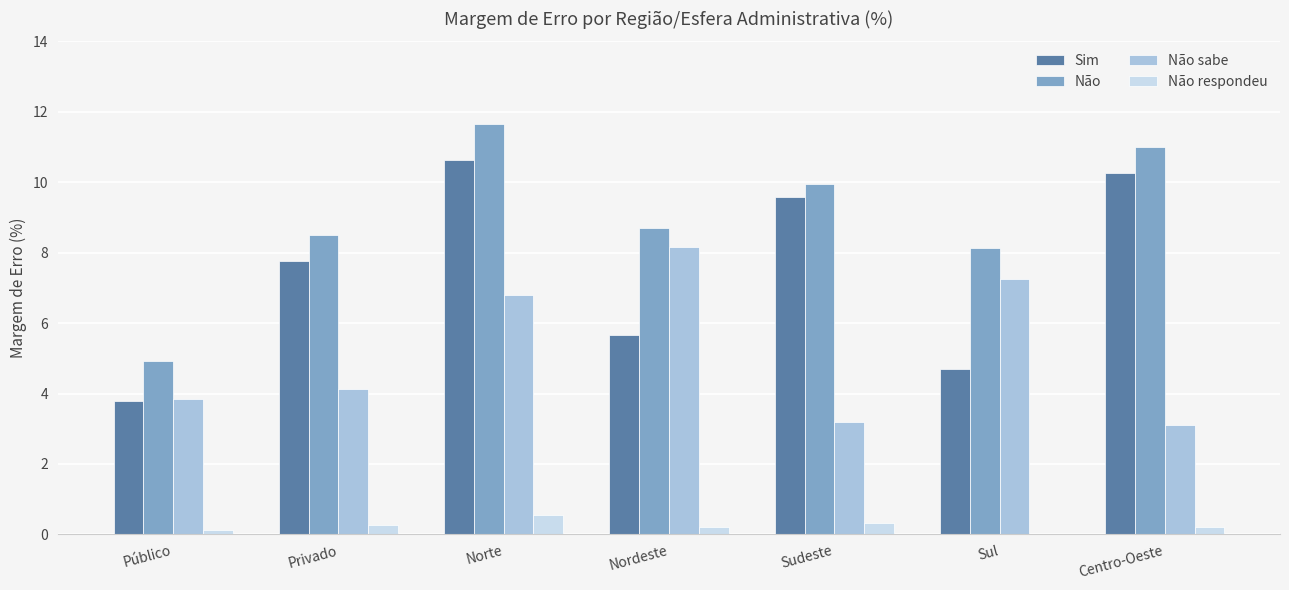

Which series changed the most between Norte and Centro-Oeste?

Não sabe